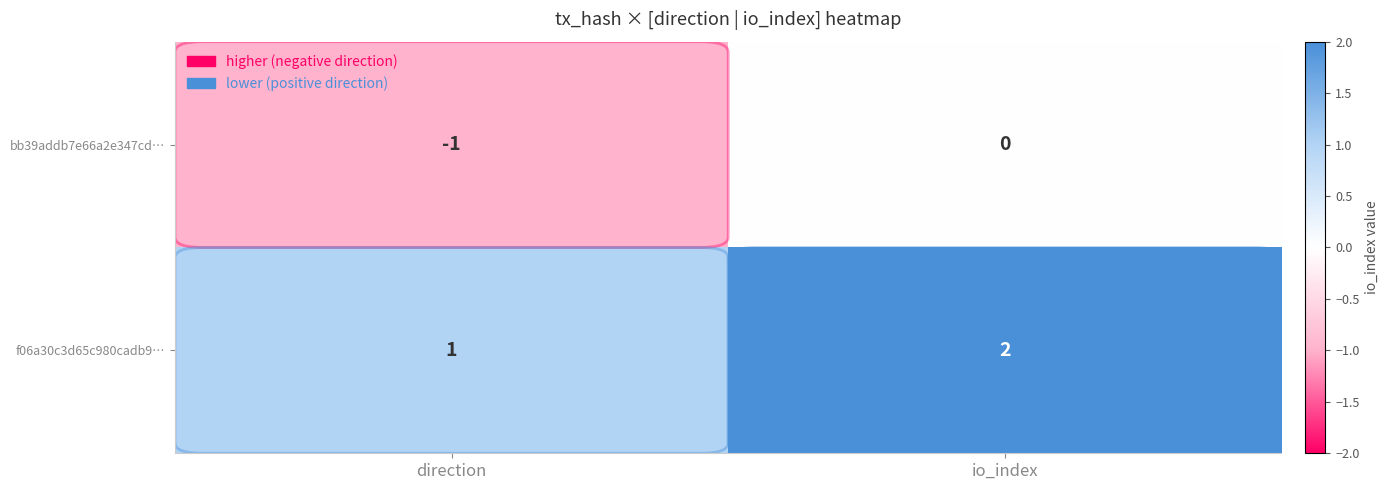

True or false: bb39addb7e66a2e347cd… has a value of 0 at io_index.

True